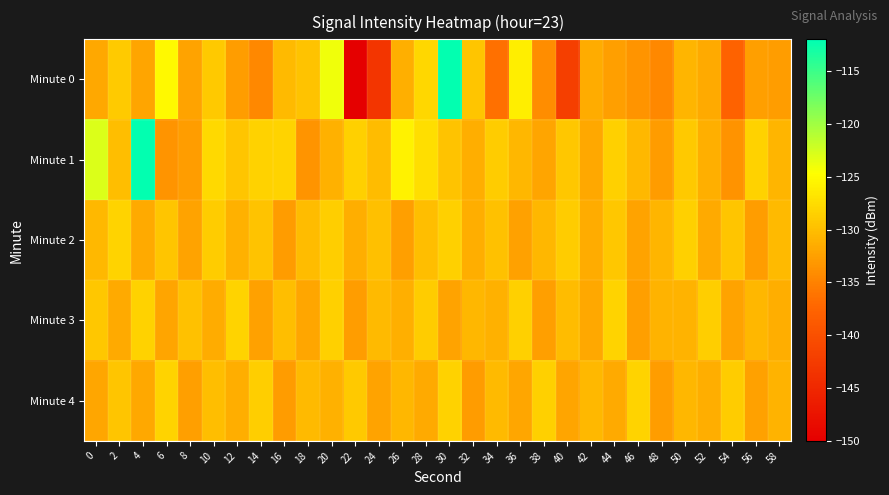

Between 48 and 44, which is larger?

44